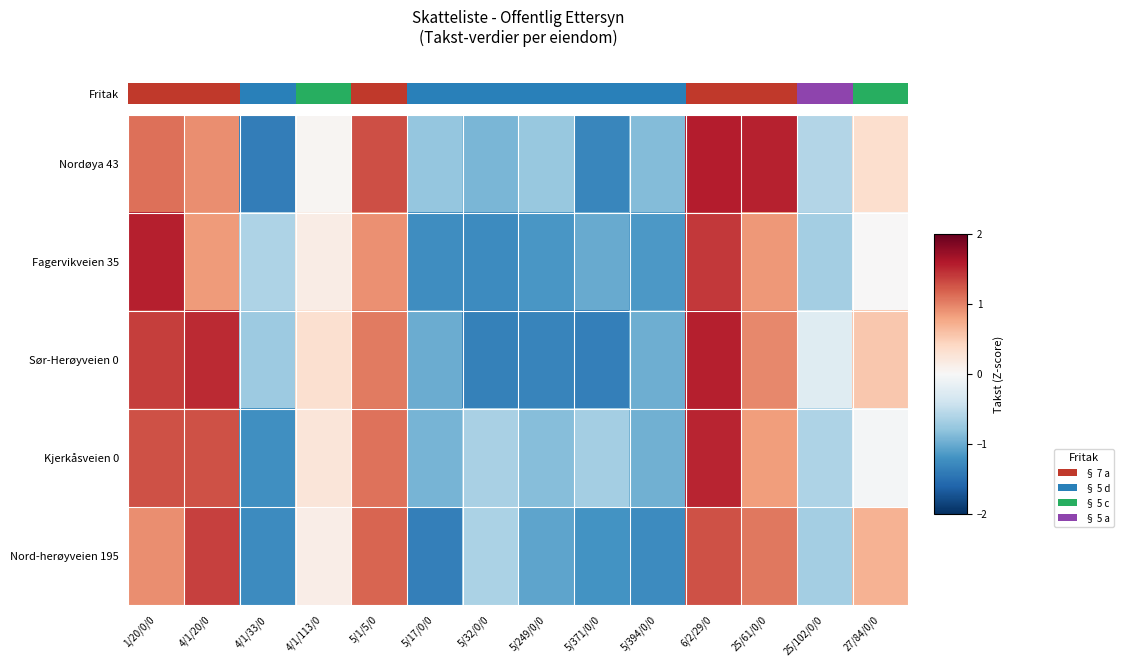

Count the number of categories in the chart.

14